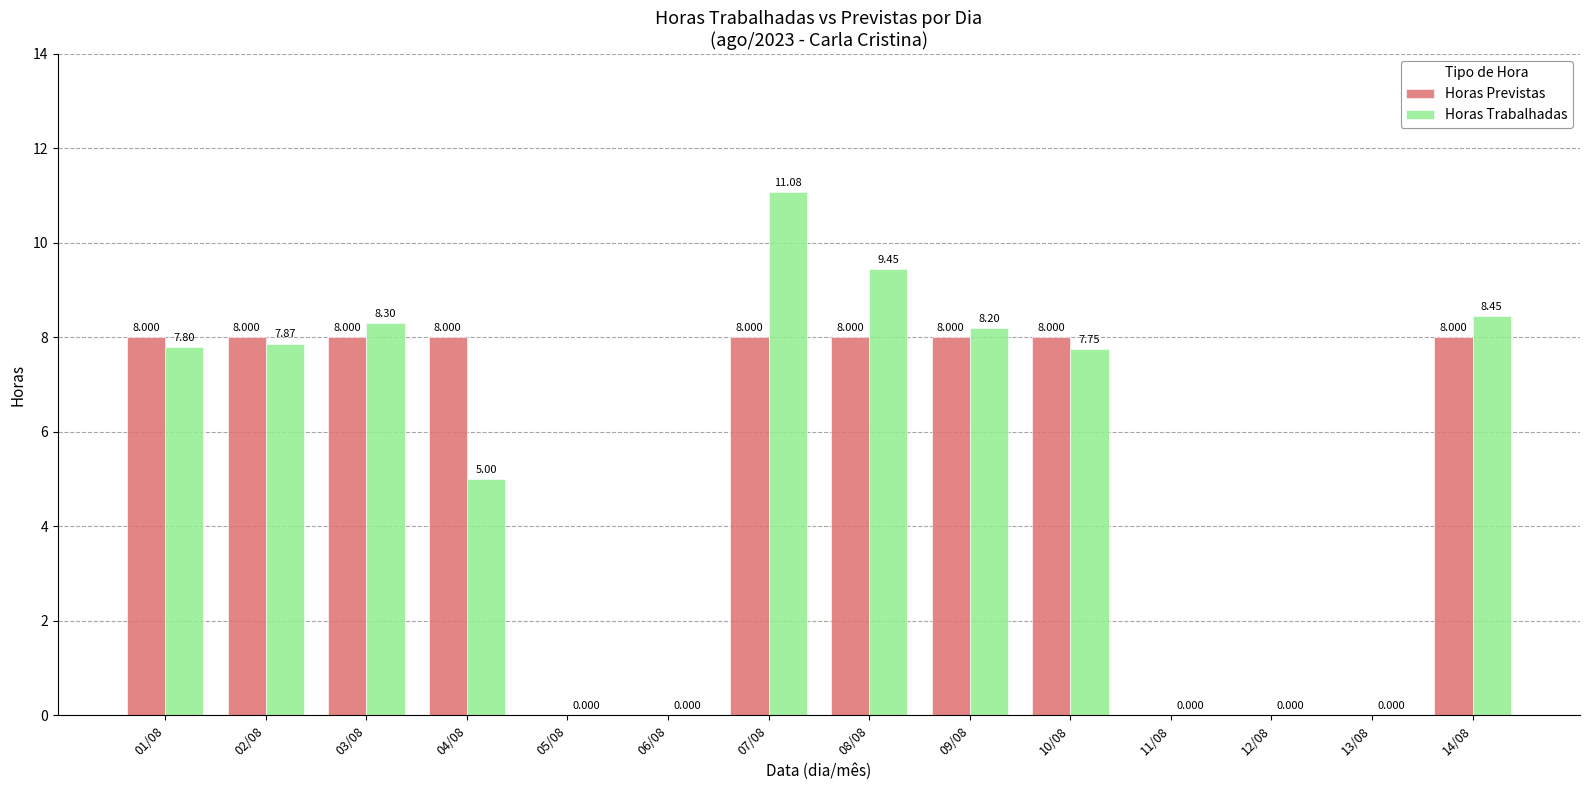

Which series changed the most between 02/08 and 06/08?

Horas Previstas